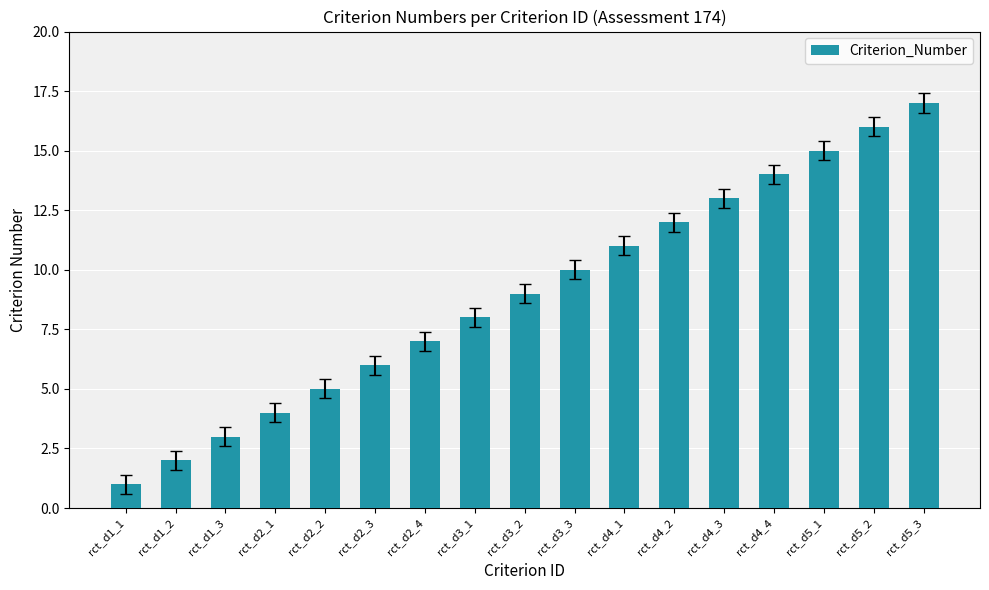

Reading left to right, list all the values displayed in this chart.

rct_d1_1=1	rct_d1_2=2	rct_d1_3=3	rct_d2_1=4	rct_d2_2=5	rct_d2_3=6	rct_d2_4=7	rct_d3_1=8	rct_d3_2=9	rct_d3_3=10	rct_d4_1=11	rct_d4_2=12	rct_d4_3=13	rct_d4_4=14	rct_d5_1=15	rct_d5_2=16	rct_d5_3=17